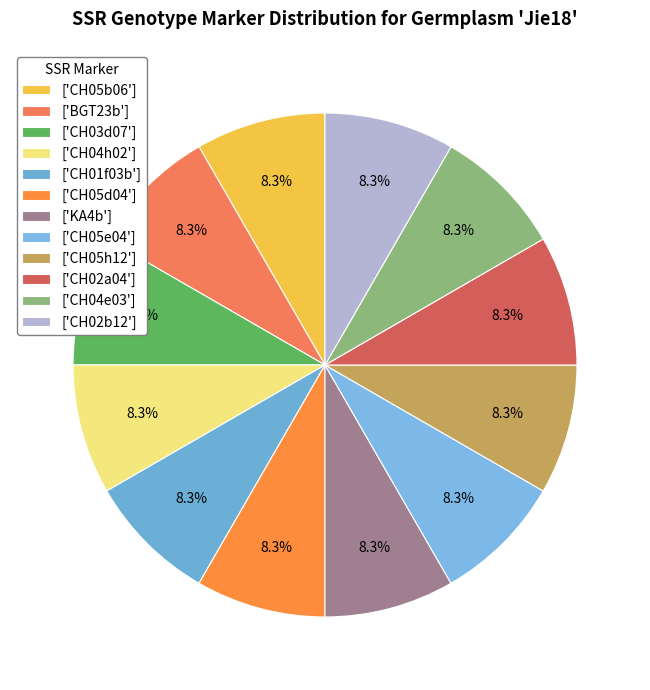

To the nearest percent, what is the difference between the largest and smallest slice percentages?

0%